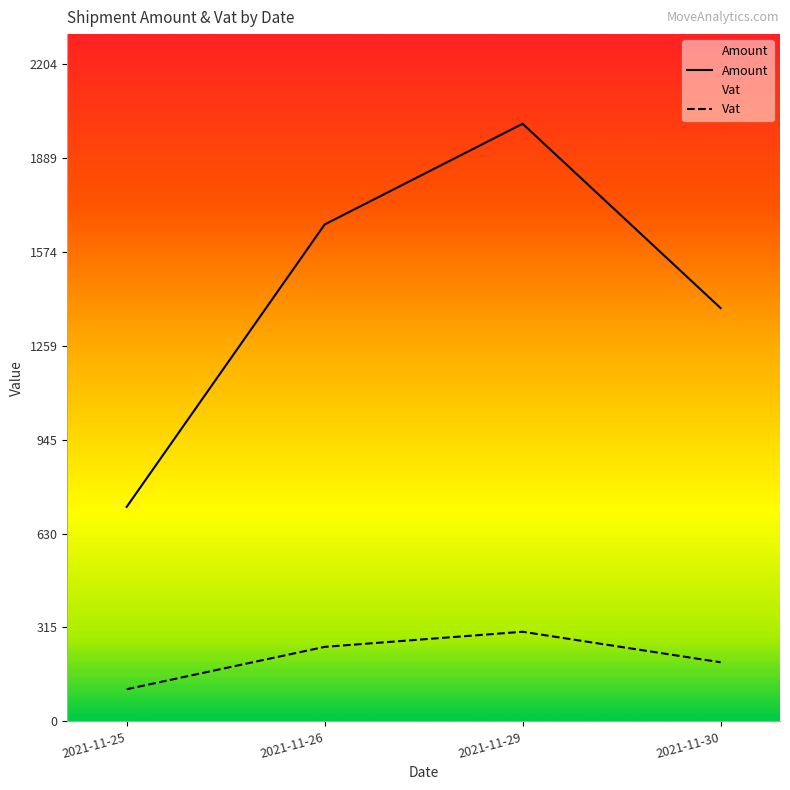

The Amount series shows 2003.7 at 2021-11-29. True or false?

True